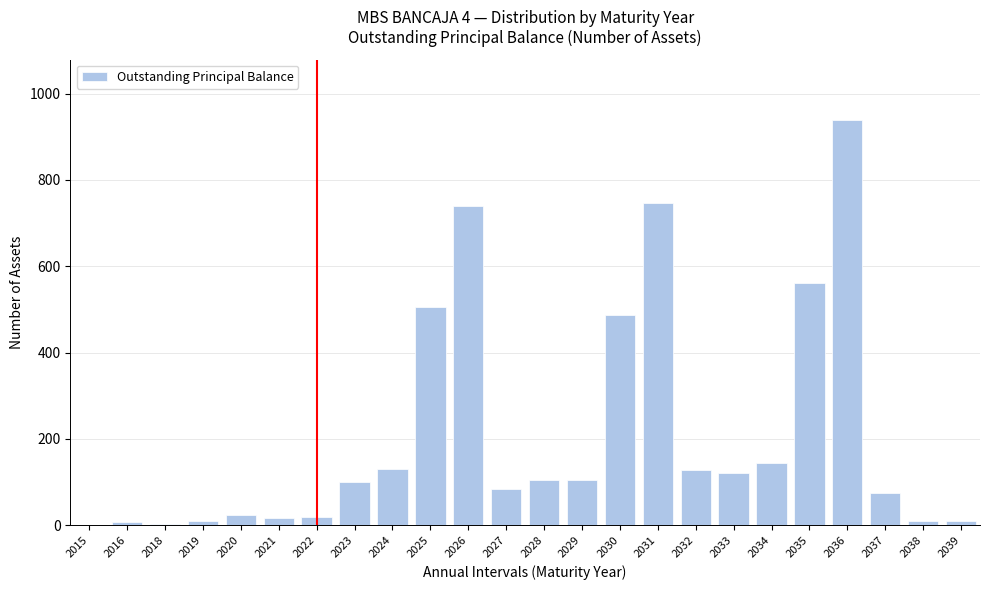

The chart shows a value of 938 at 2036. True or false?

True